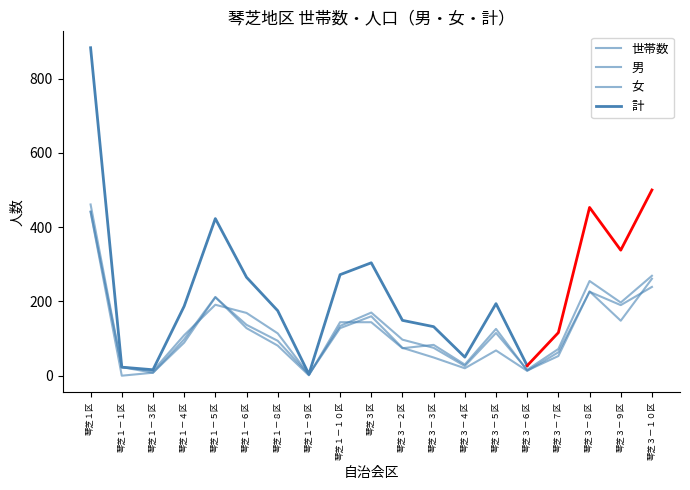

True or false: 男 has a value of 31 at 琴芝３－４区.

False